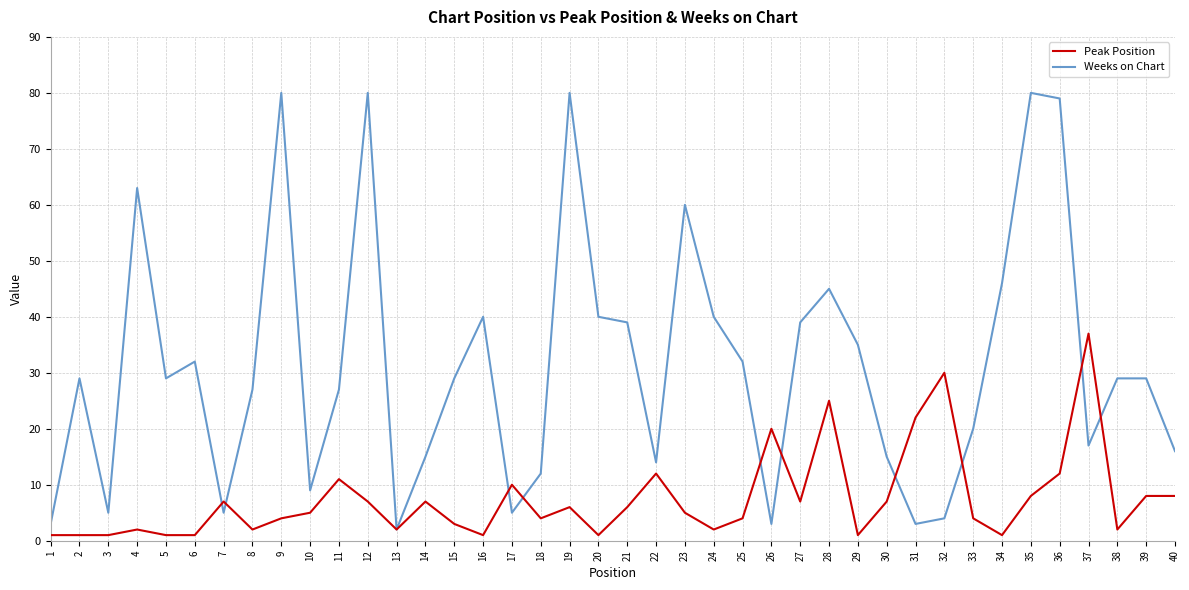

At 7, list the series in order from largest to smallest.

Peak Position, Weeks on Chart